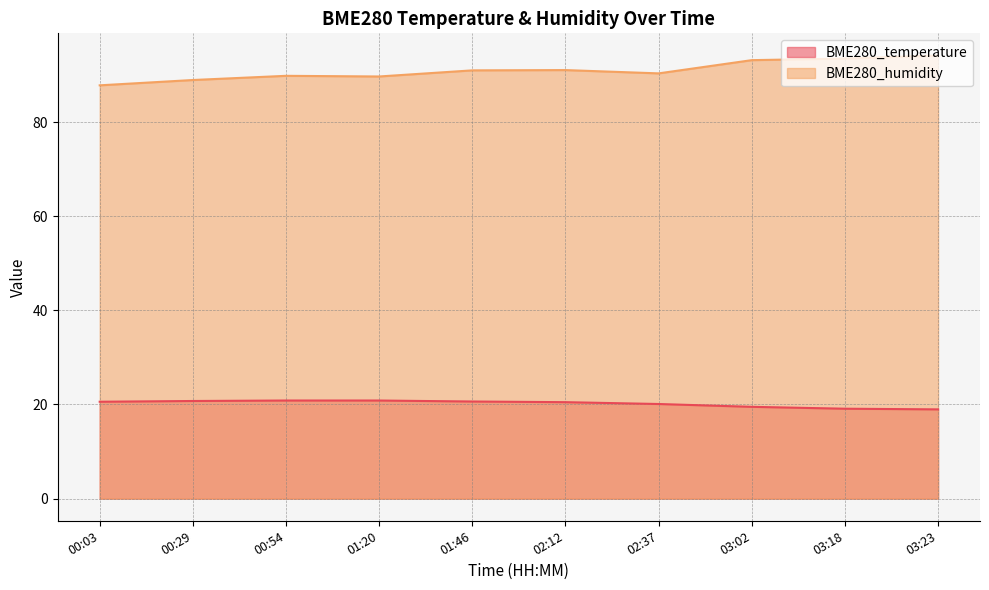

How many data points in BME280_humidity are less than 90?

4